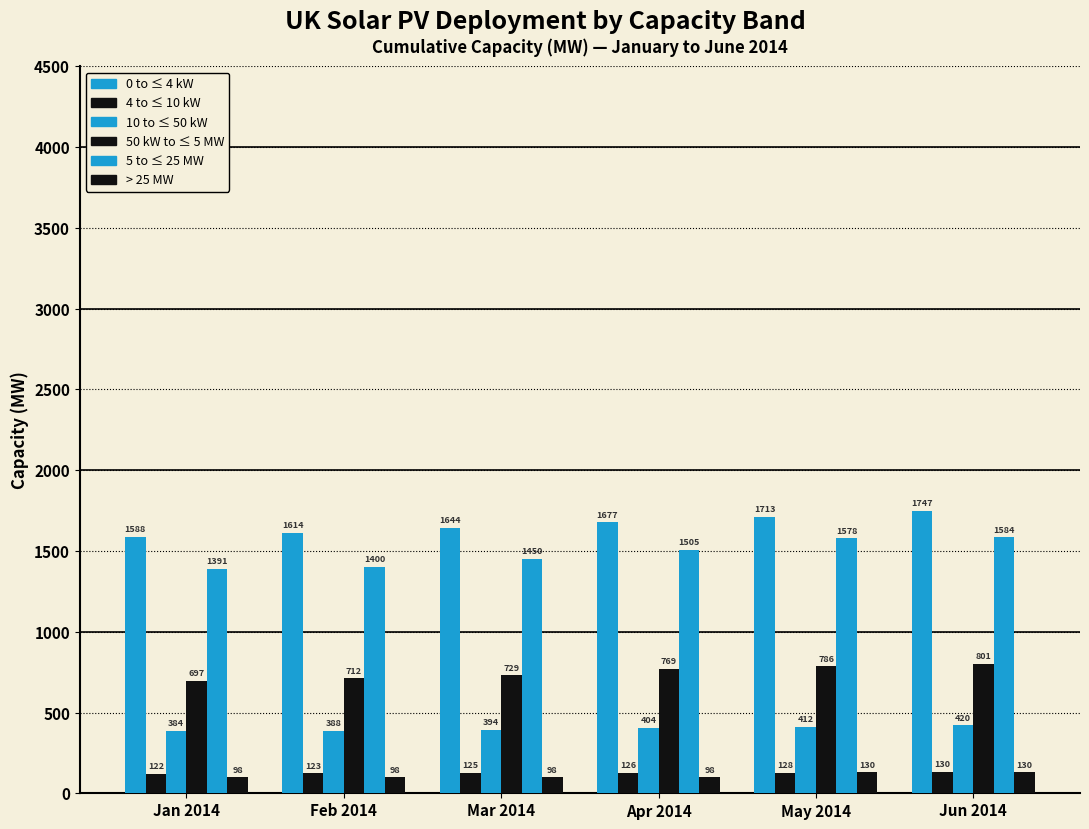

How many data points in 0 to ≤ 4 kW are less than 1676?

3